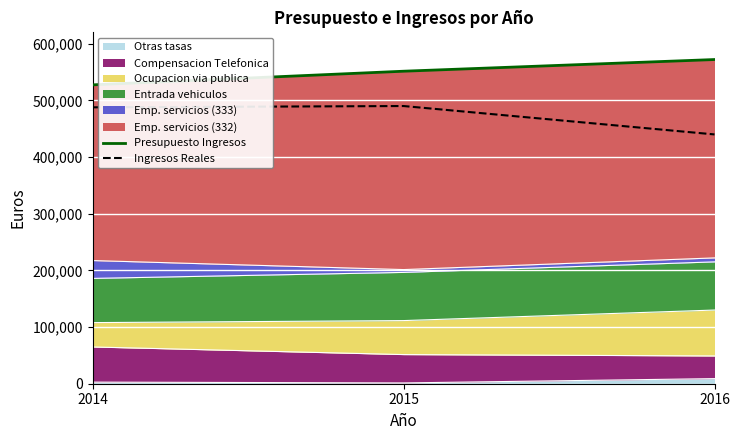

True or false: Ingresos Reales has a value of 489964.4 at 2015.

True